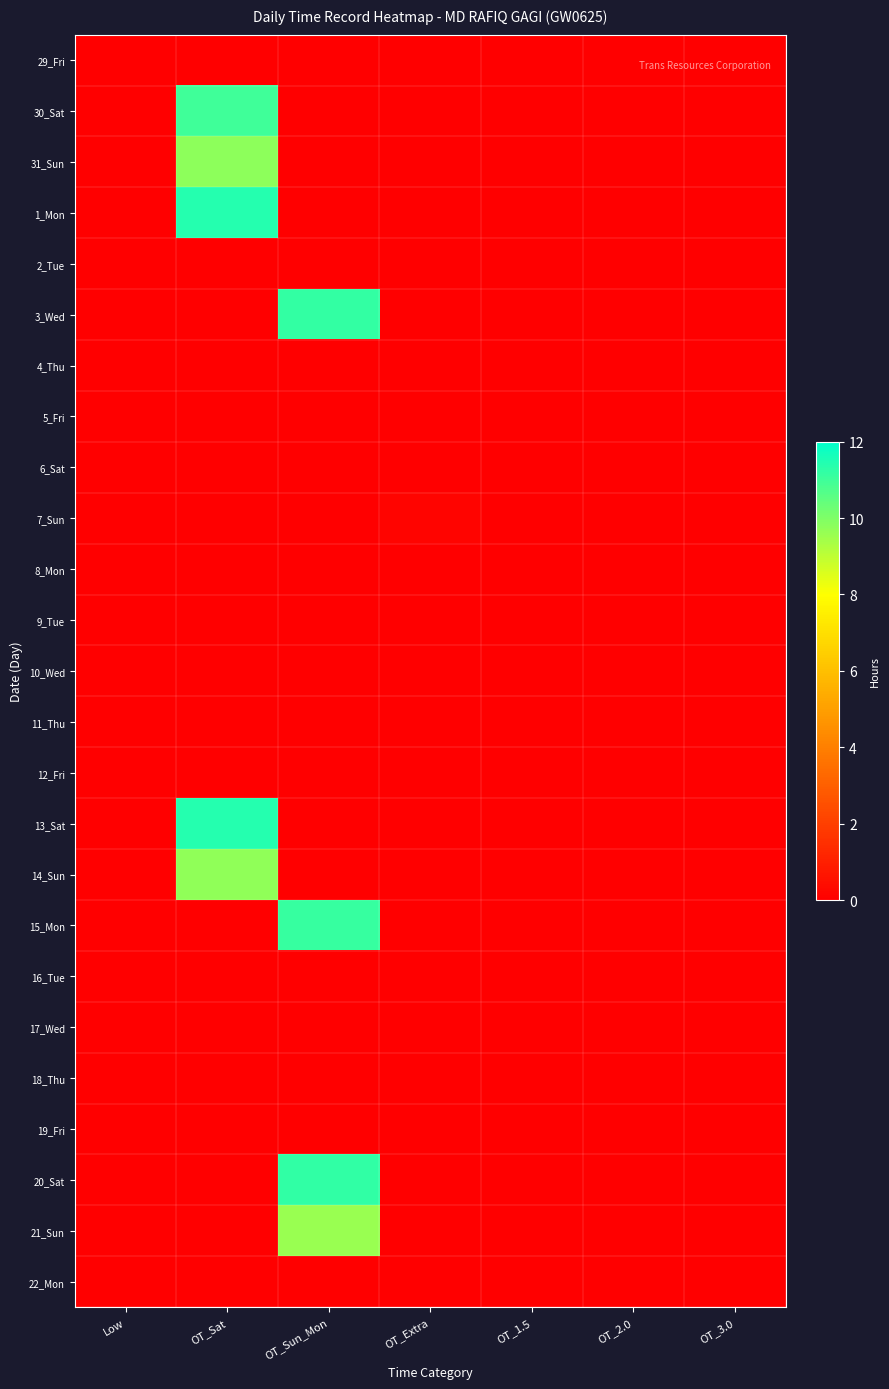

At how many categories does at least one series exceed 6?

2